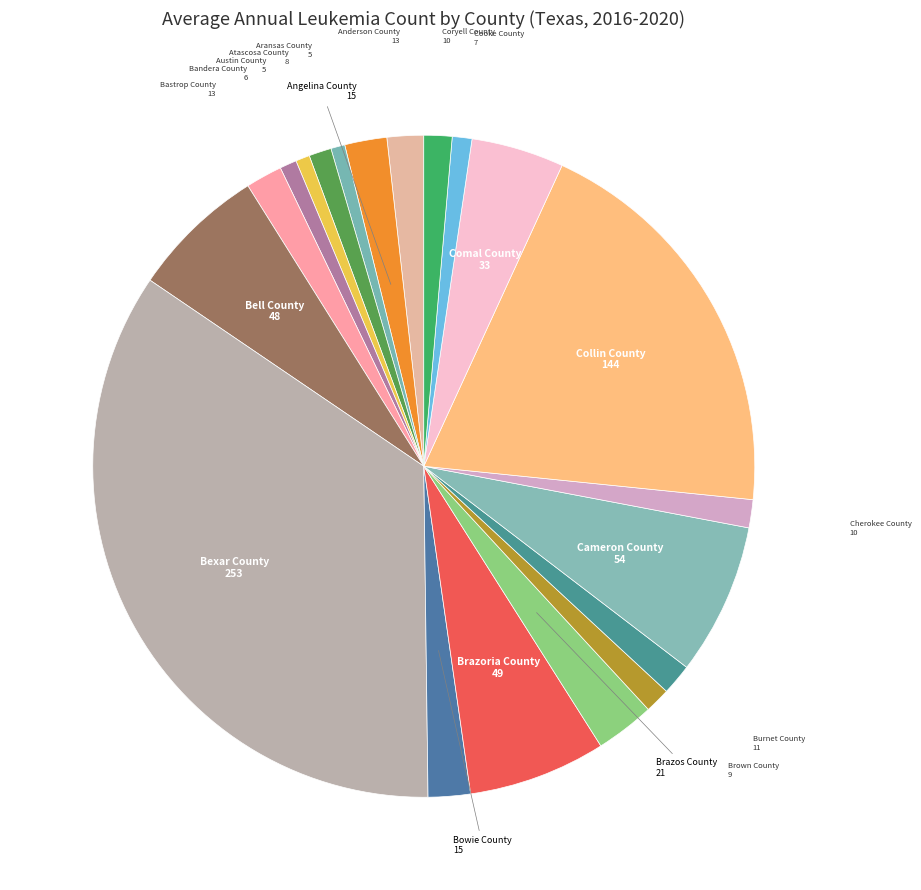

Does Anderson County represent more than half of the total?

No